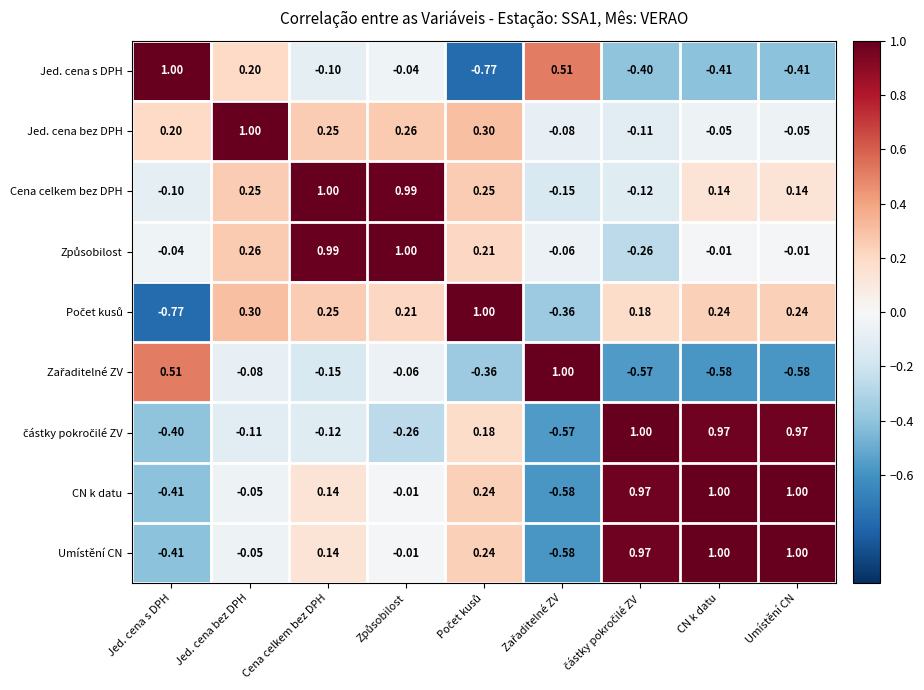

What is the total value across all series at Umístění CN?

2.3